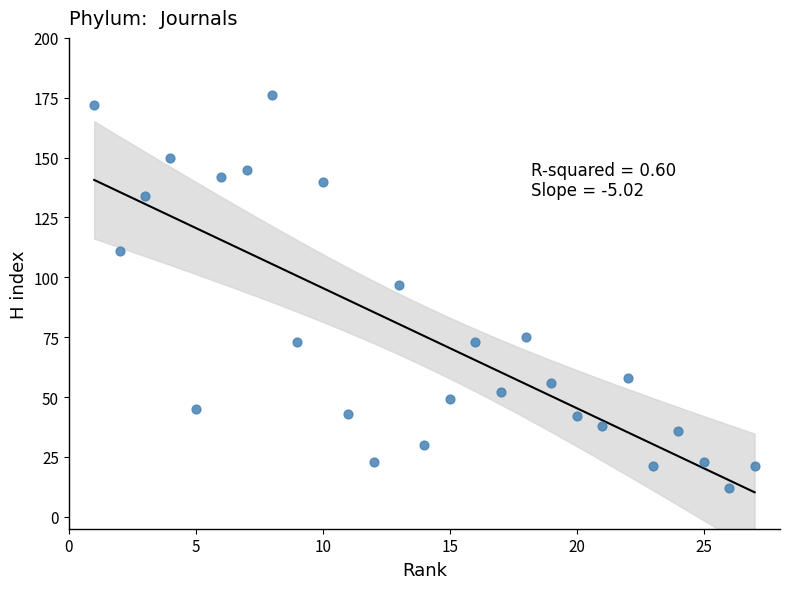

What Y value in the scatter plot is closest to 94?

97